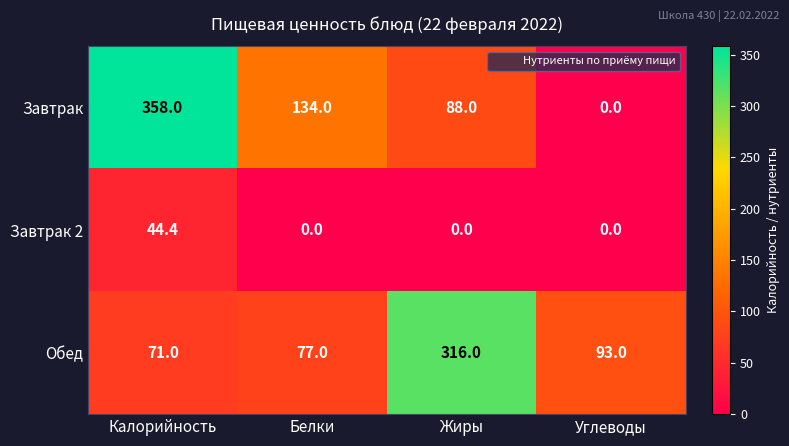

At how many categories does at least one series exceed 75?

4